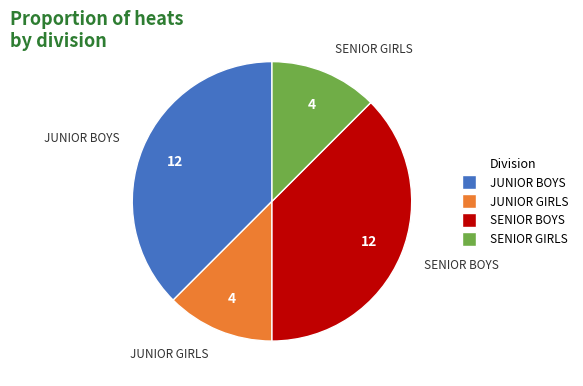

What is the ratio of the value at SENIOR GIRLS to the value at JUNIOR GIRLS?

1.0